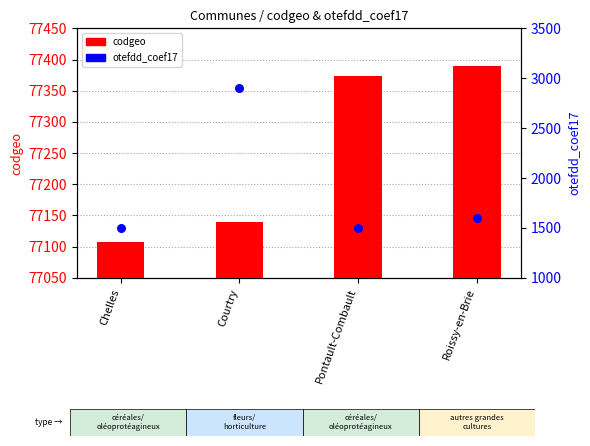

What is the total value across all series at Pontault-Combault?

78873